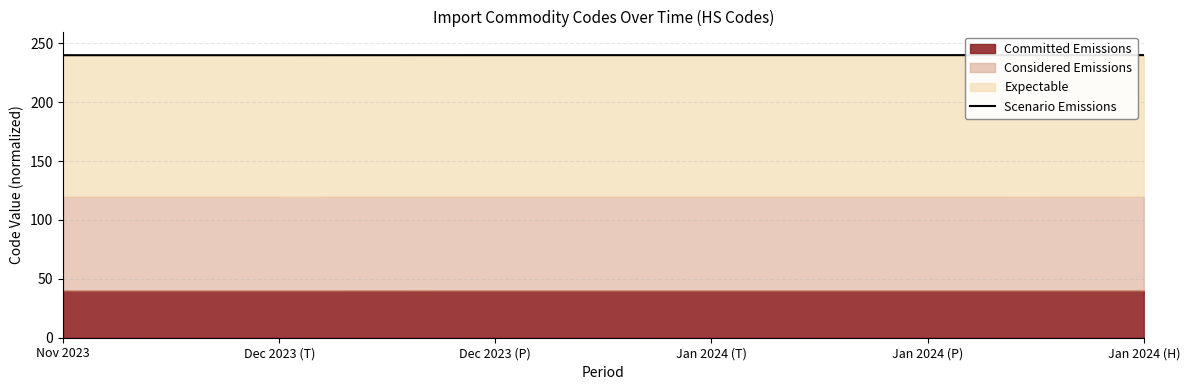

What is the label of the 2nd point from the left?

Dec 2023 (T)